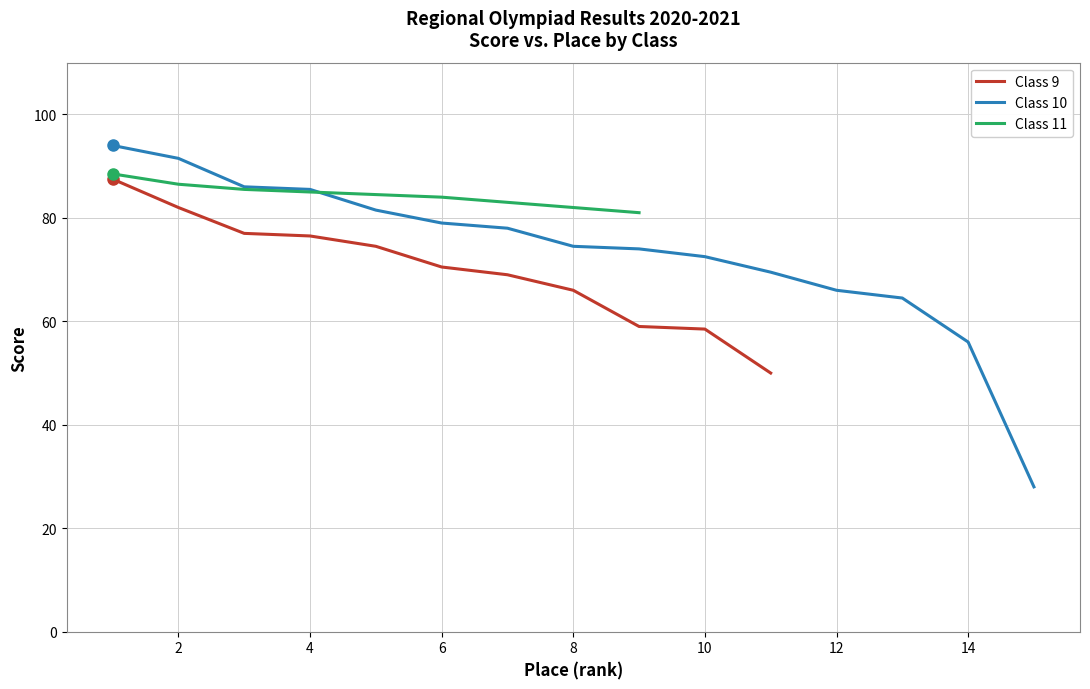

What is the minimum value for Class 9?

50.0